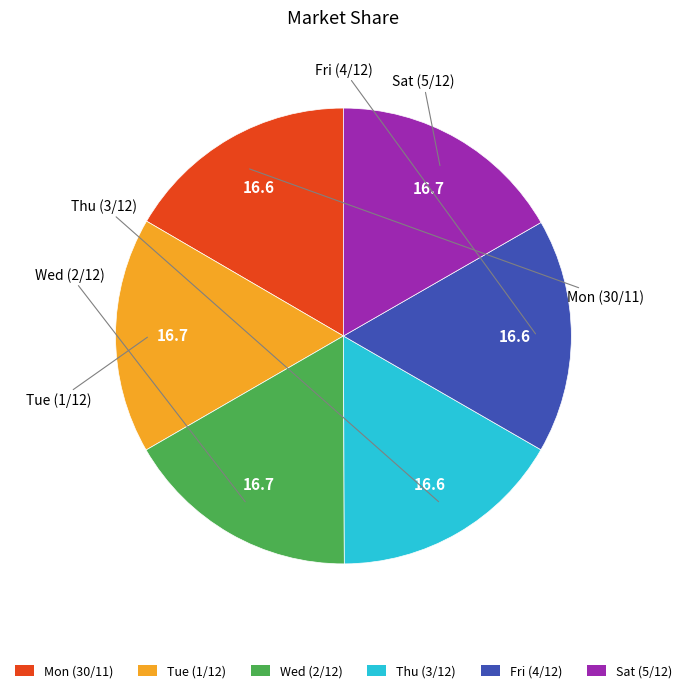

Is there a majority slice in this chart?

No